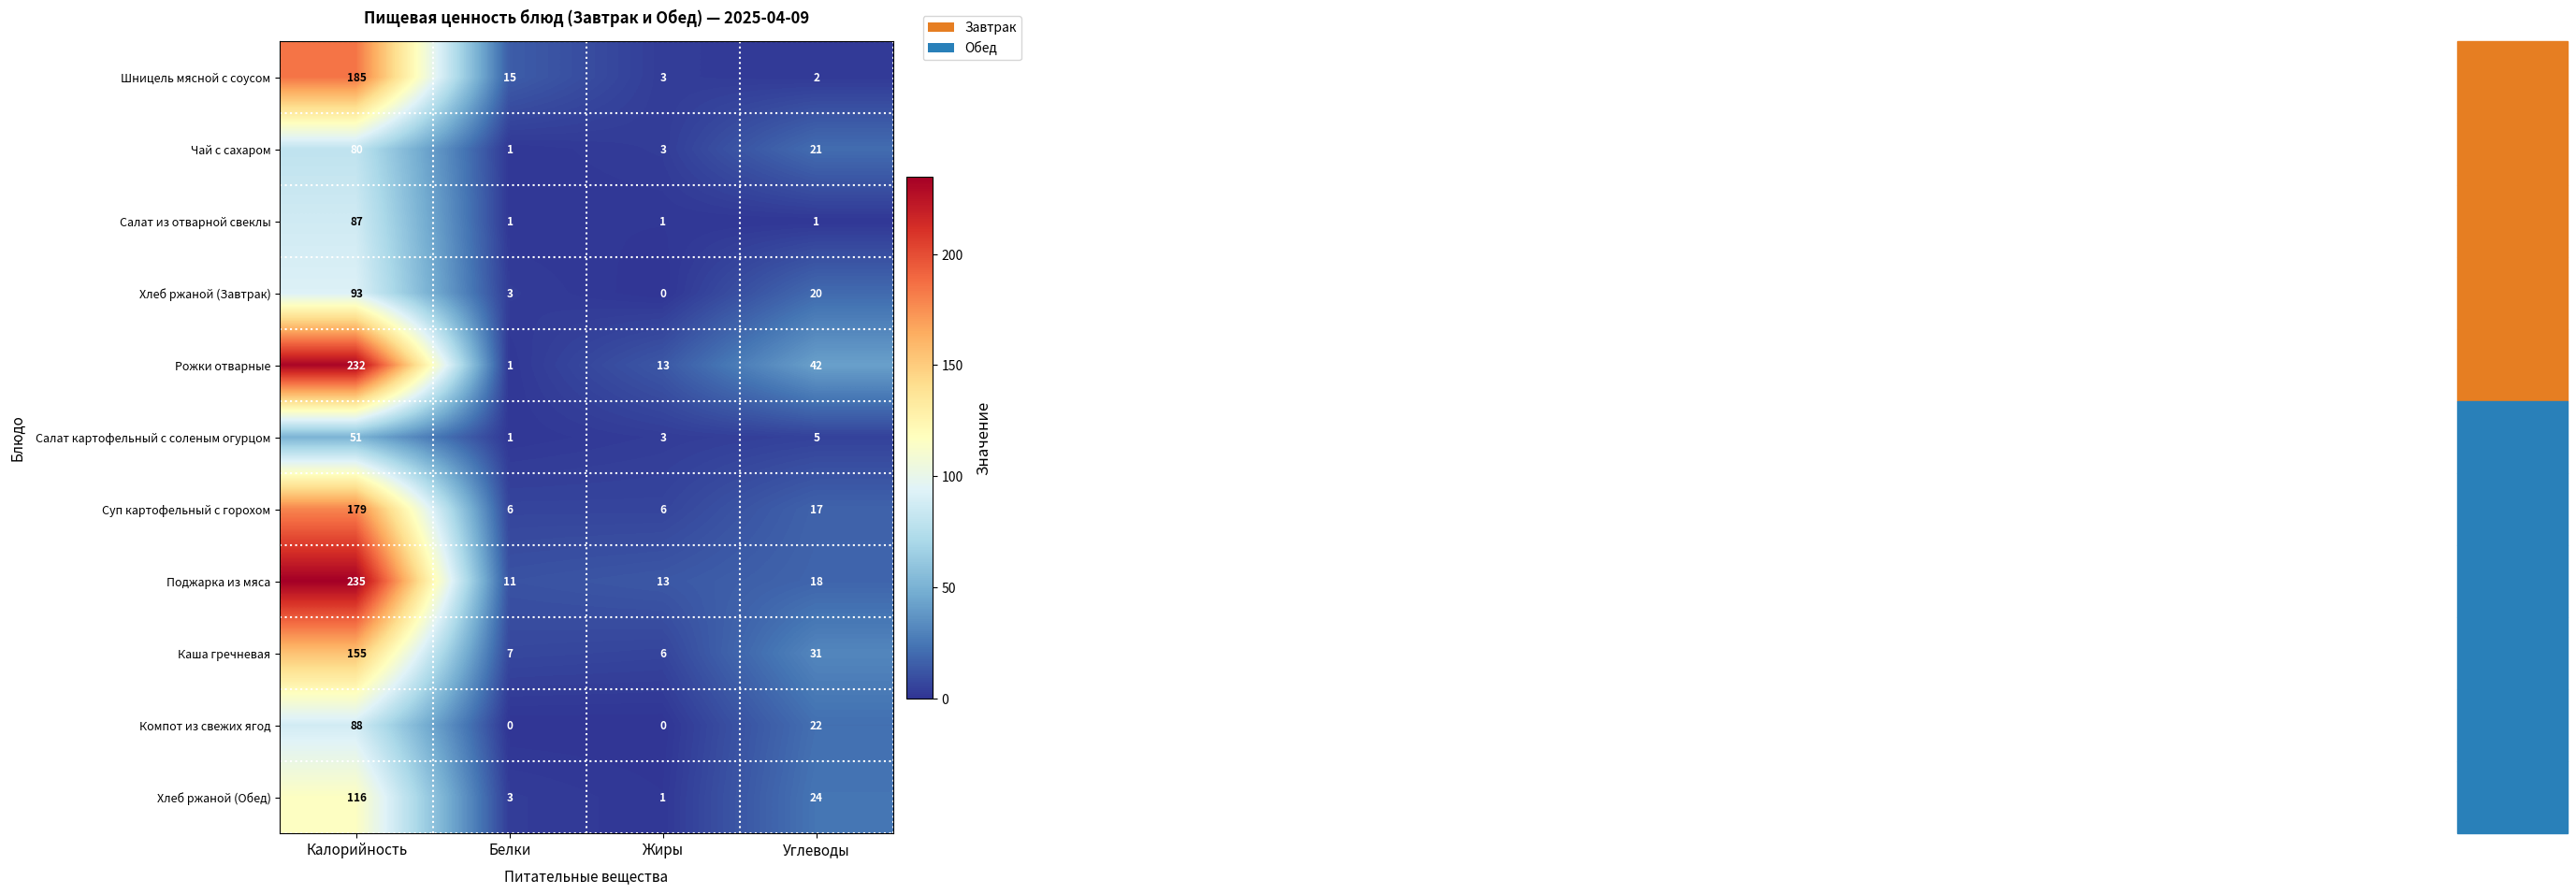

Where is Шницель мясной с соусом nearest to the value 93?

Белки